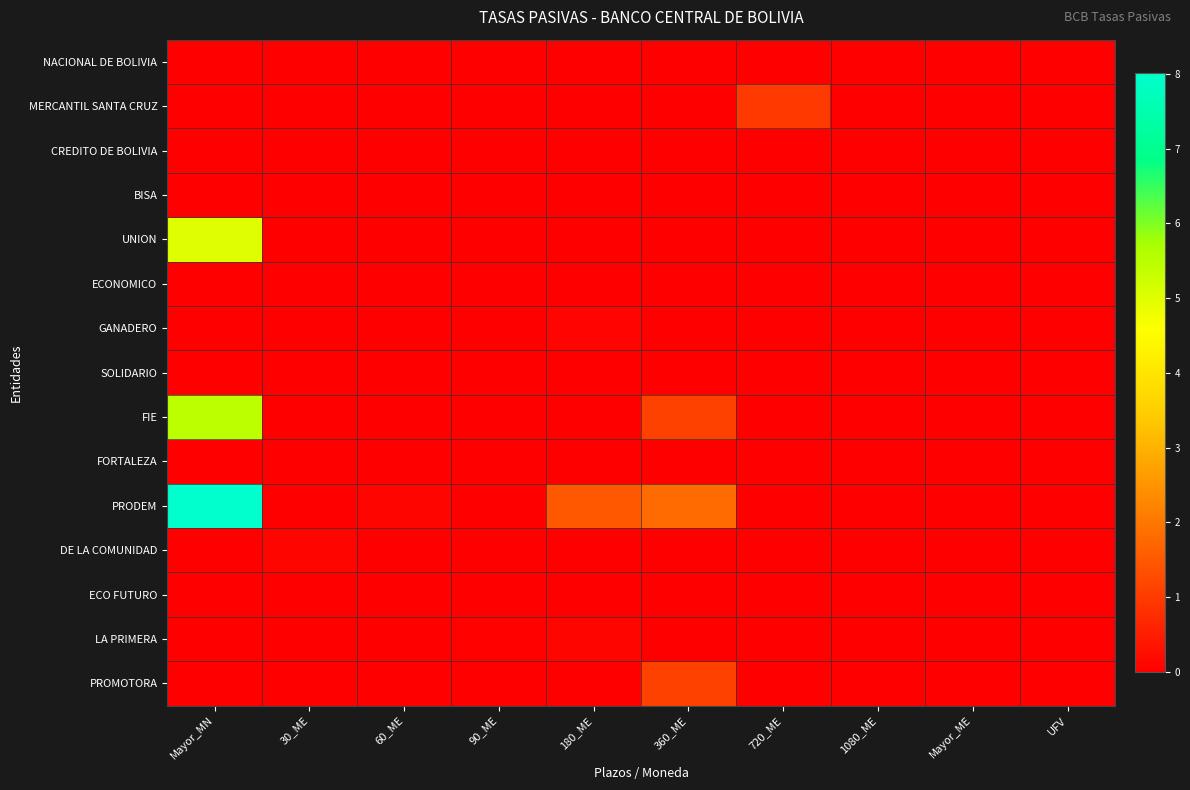

Rank the series by their maximum value, from highest to lowest.

PRODEM, FIE, UNION, PROMOTORA, MERCANTIL SANTA CRUZ, DE LA COMUNIDAD, LA PRIMERA, GANADERO, SOLIDARIO, NACIONAL DE BOLIVIA, BISA, ECONOMICO, CREDITO DE BOLIVIA, FORTALEZA, ECO FUTURO